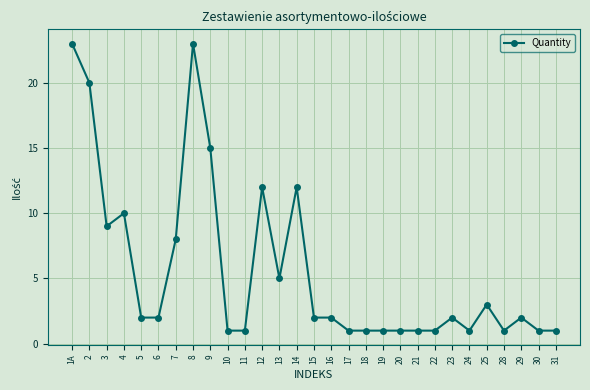

What is the change in value from 5 to 13?

+3